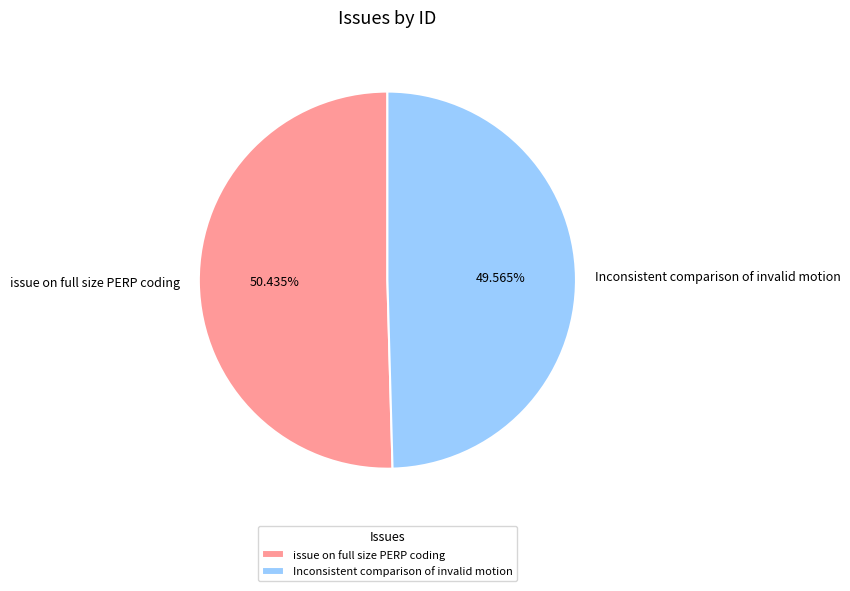

Combined, do issue on full size PERP coding and Inconsistent comparison of invalid motion account for over 50%?

Yes